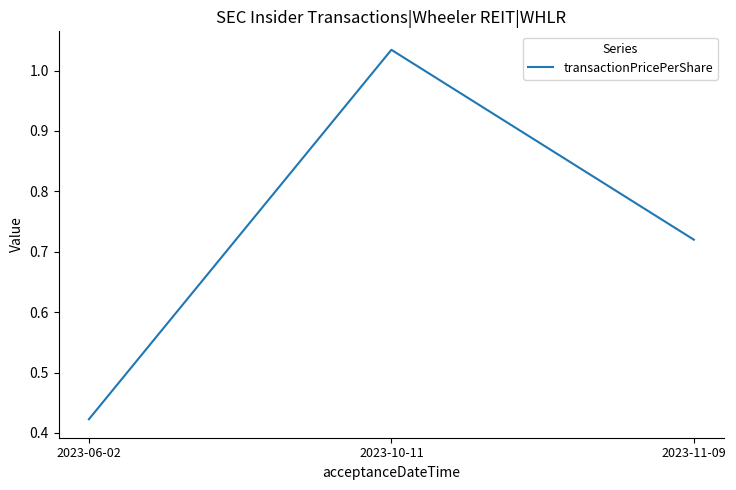

Between 2023-11-09 and 2023-10-11, which is larger?

2023-10-11